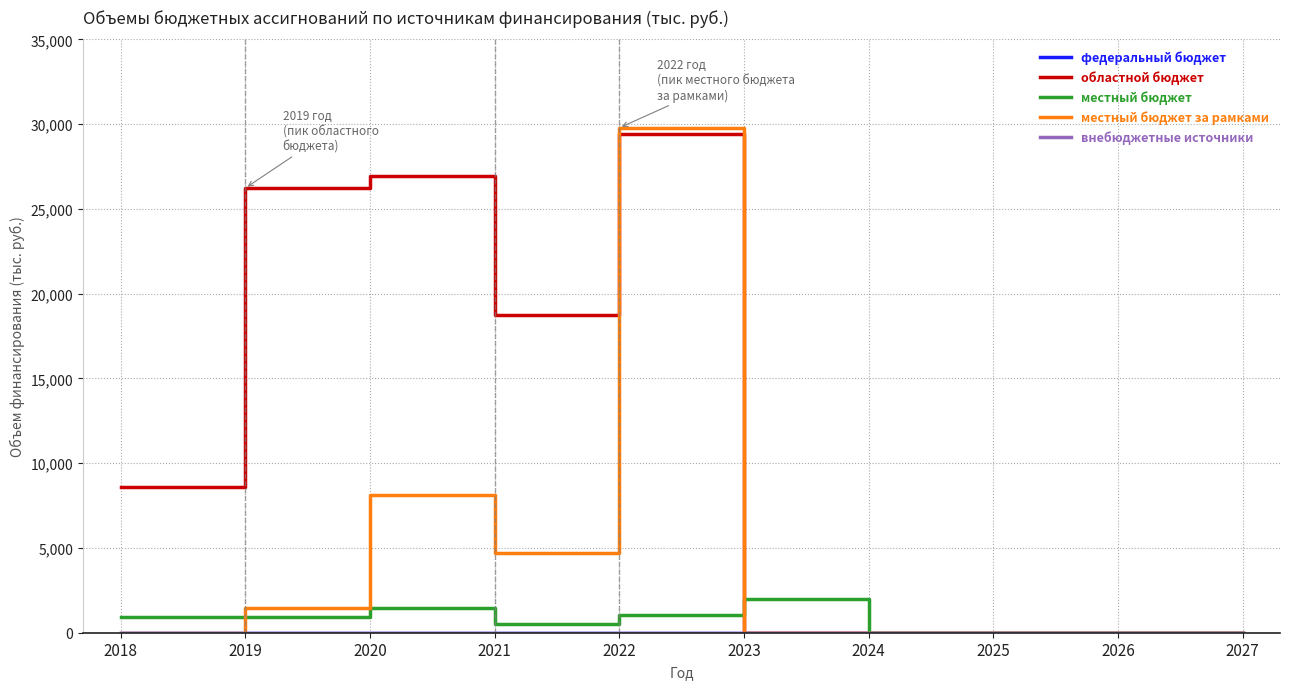

True or false: областной бюджет and федеральный бюджет cross at least once.

False